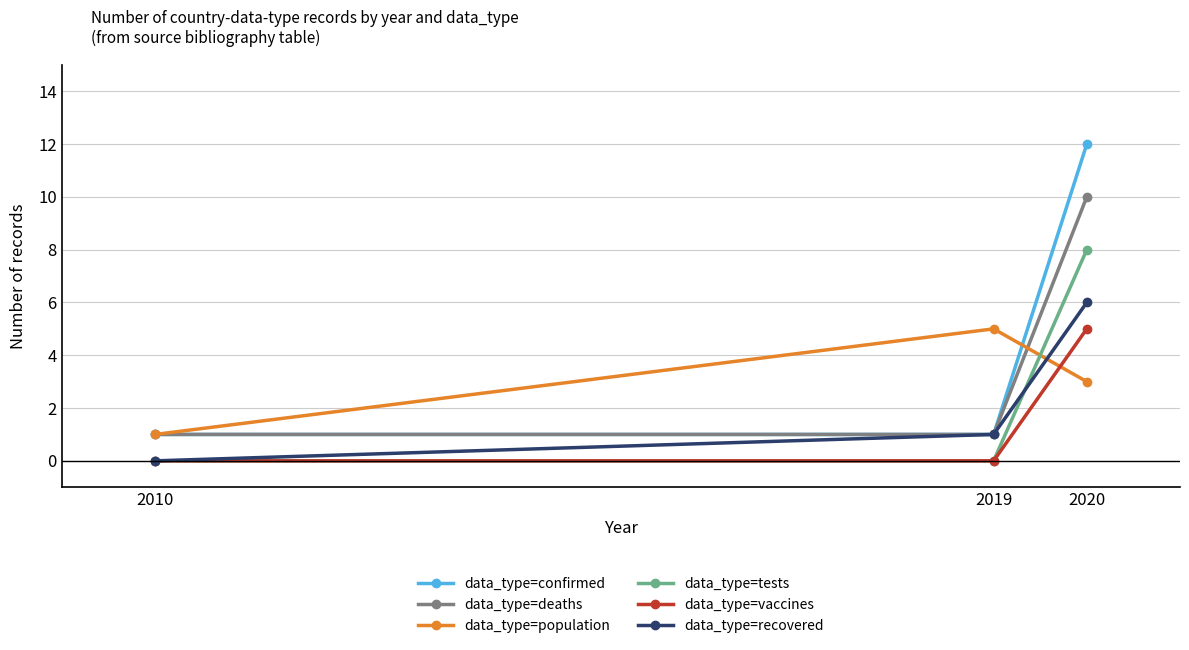

At which category is the sum across all series the highest?

2020